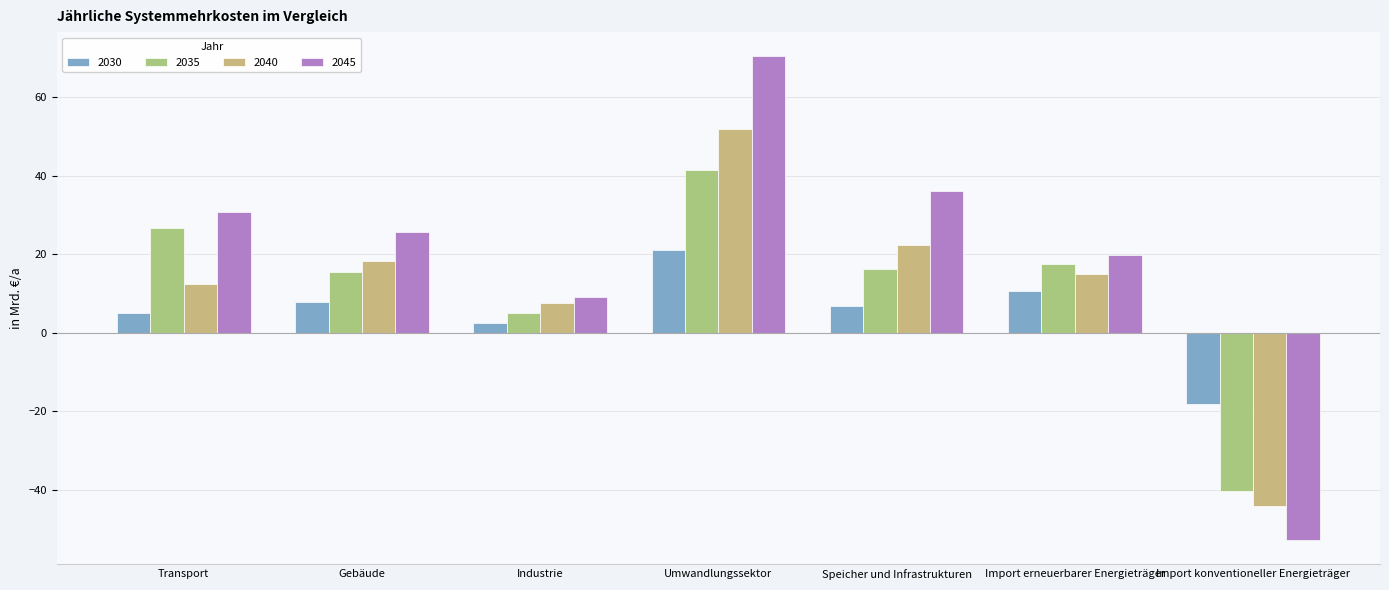

At which category is the sum across all series the highest?

Umwandlungssektor